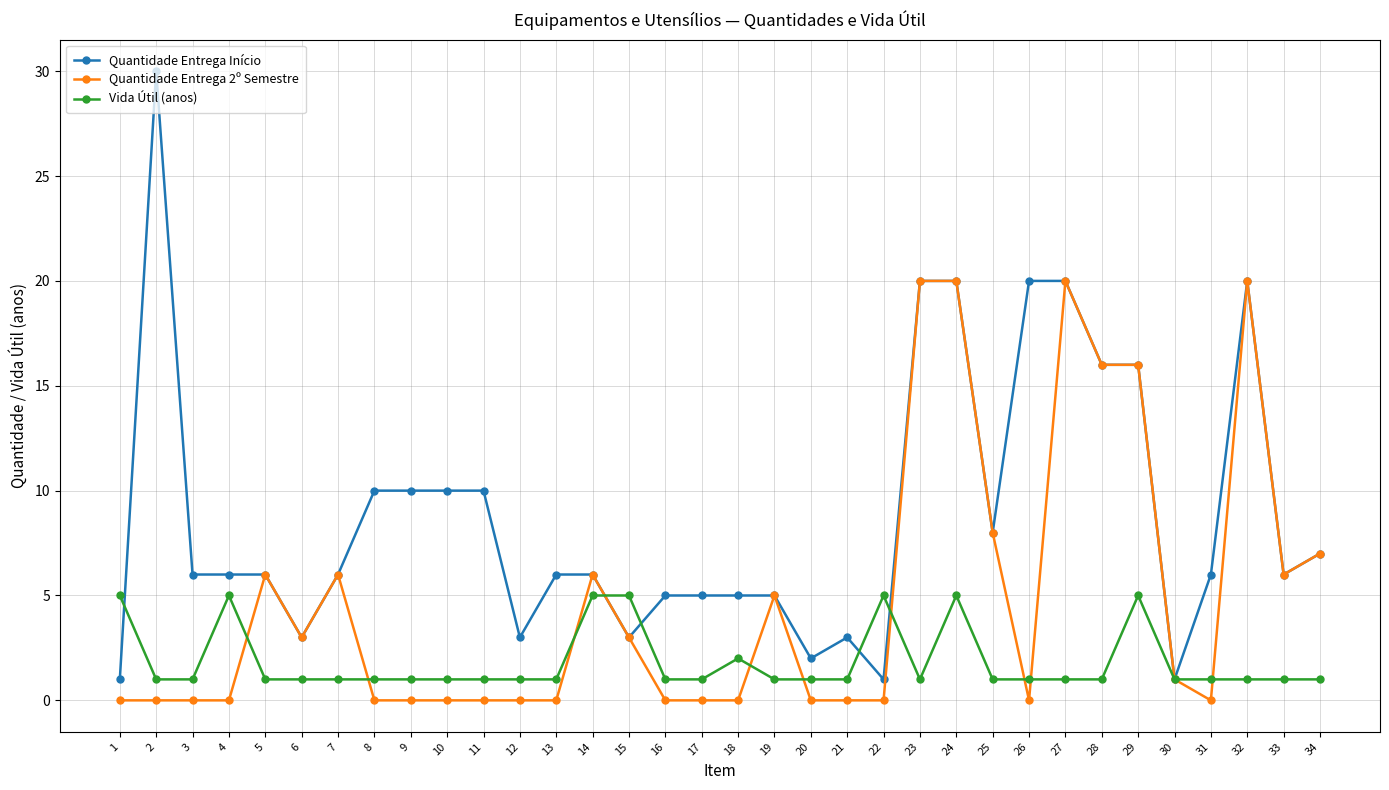

True or false: Vida Útil (anos) has more than 2 points higher than both neighbors.

True